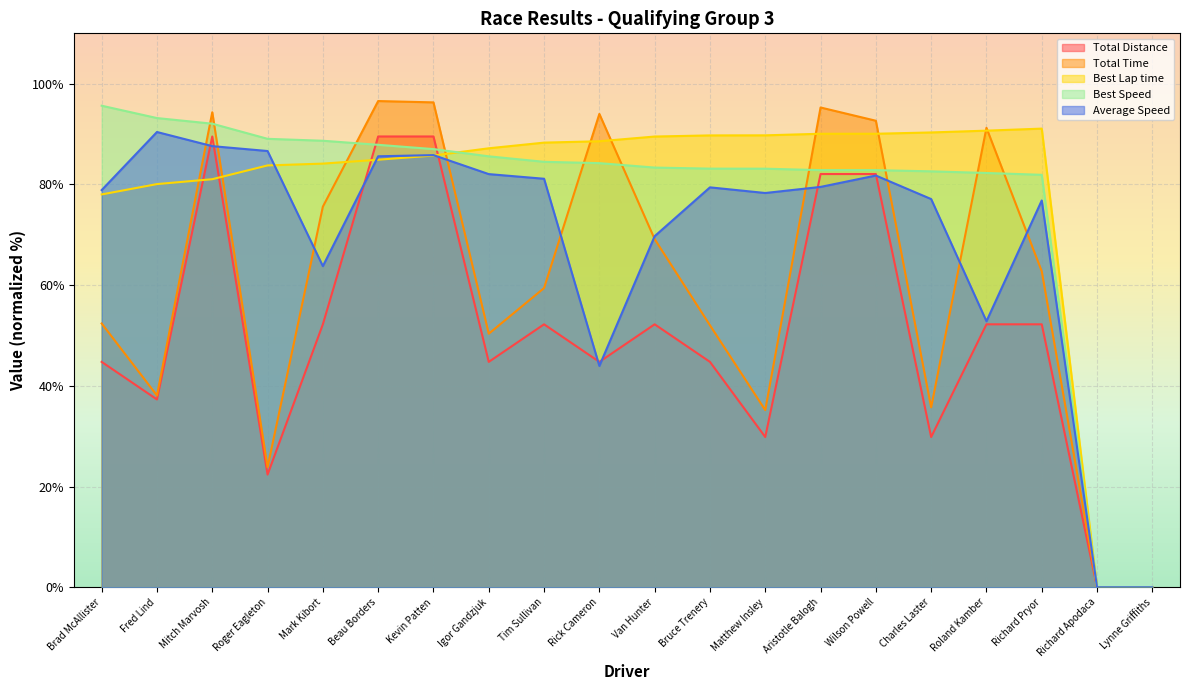

What are all the series names shown in the legend?

Total Distance, Total Time, Best Lap time, Best Speed, Average Speed